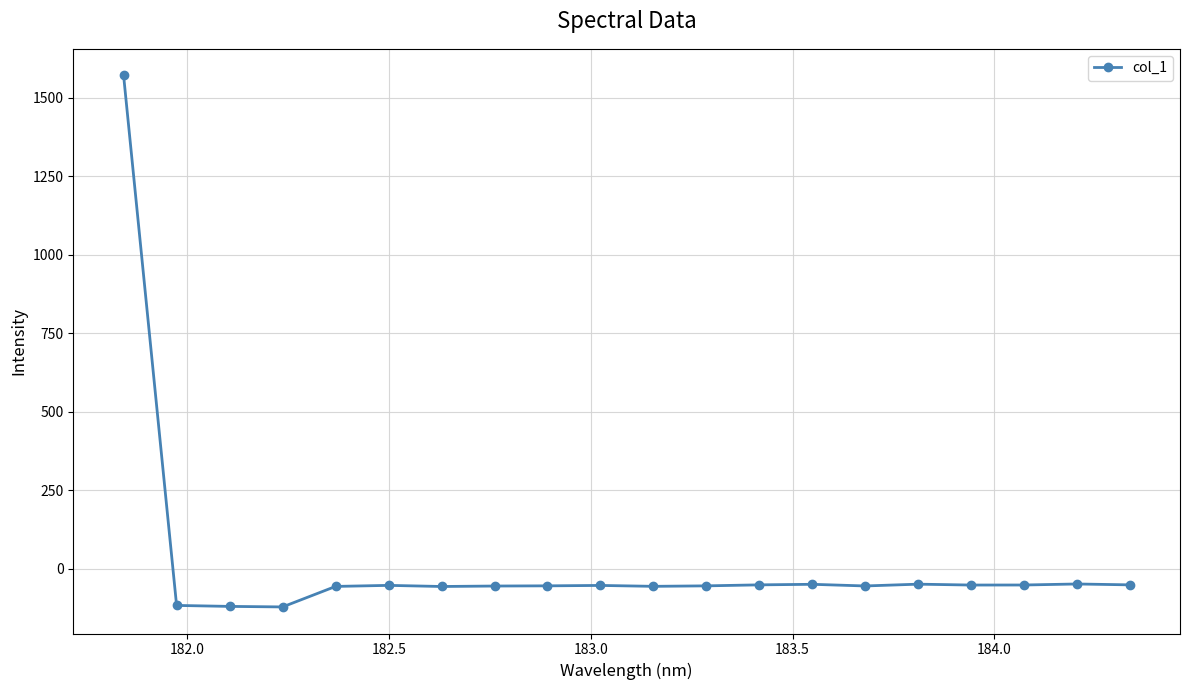

What is the sum of all values?

368.7